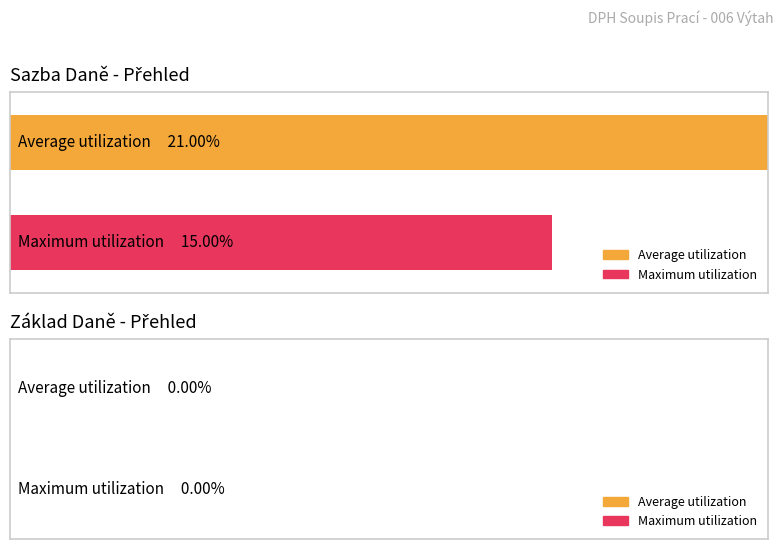

What are all the series names shown in the legend?

Average utilization, Maximum utilization